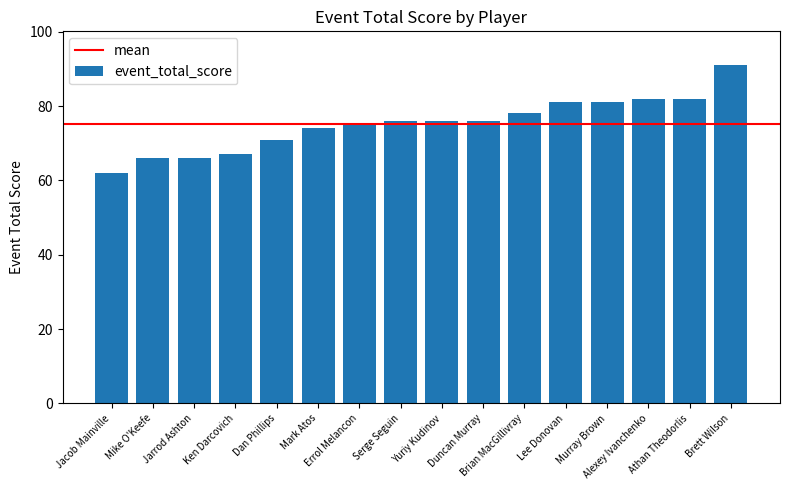

Reading left to right, what are all the values shown in this chart?

62	66	66	67	71	74	75	76	76	76	78	81	81	82	82	91